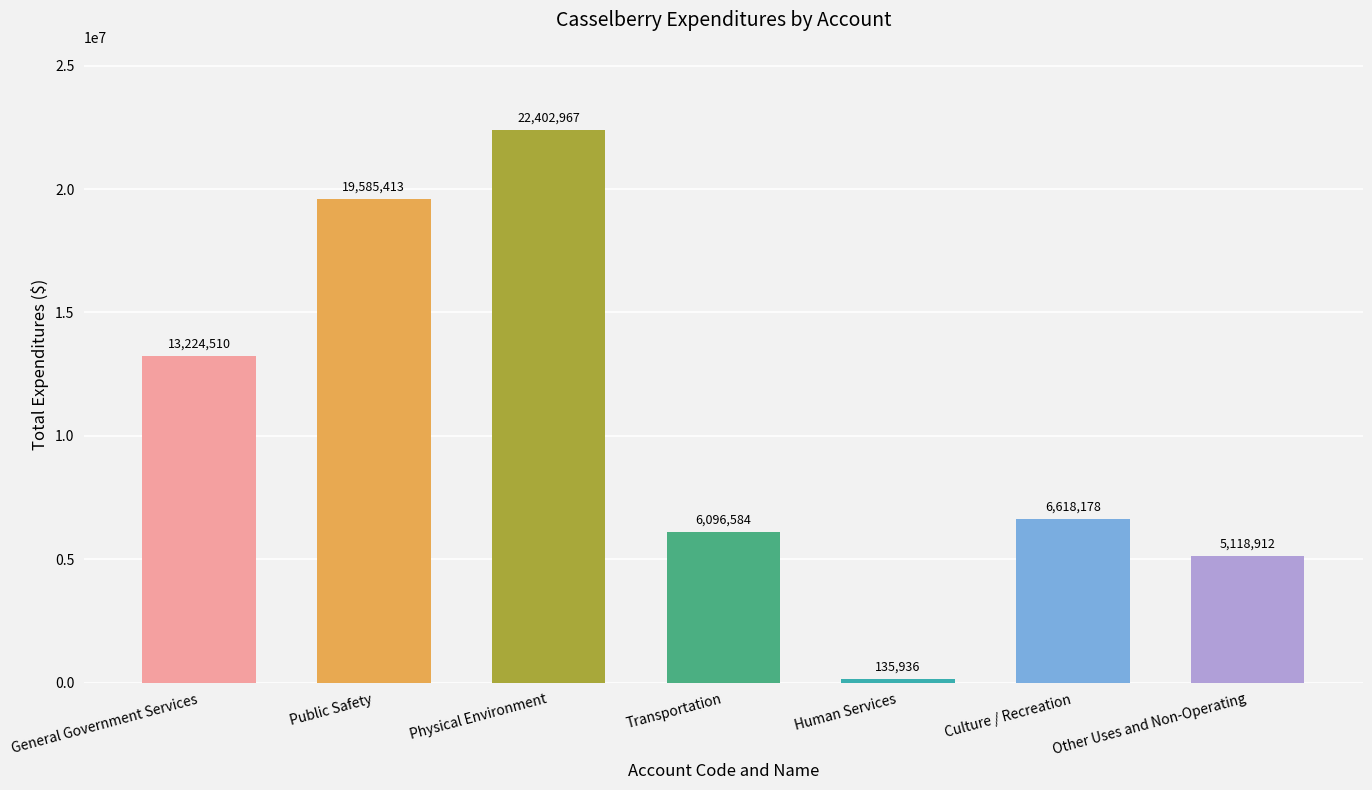

At which label does the data first exceed 6618178?

General Government Services